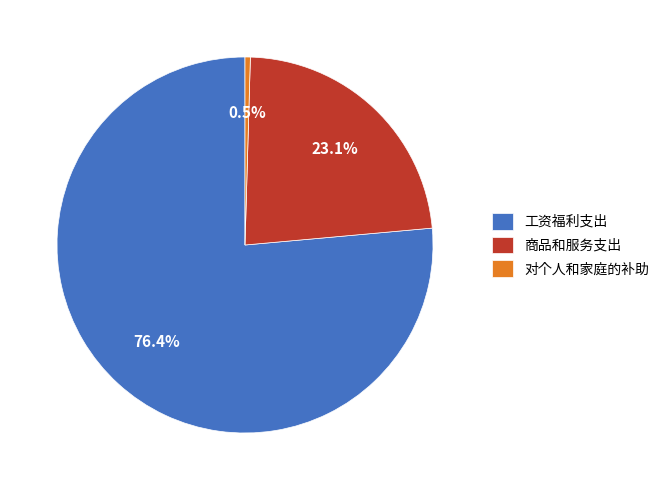

What is the largest slice in the pie chart?

工资福利支出